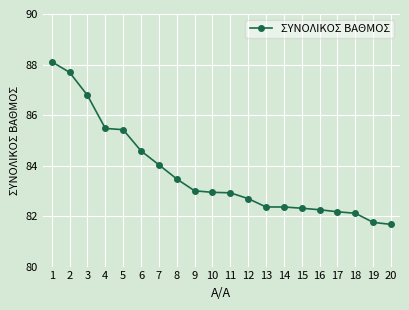

What is the greatest value displayed?

88.1